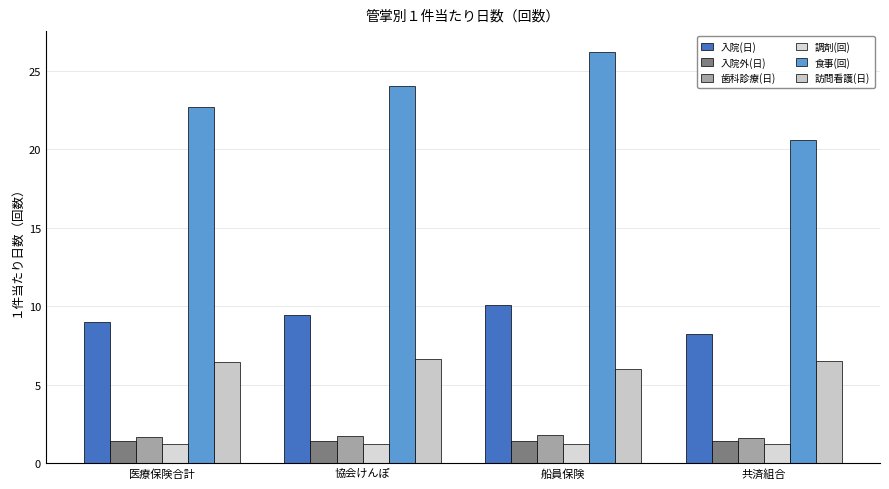

What is the label of the 1st bar from the right?

共済組合